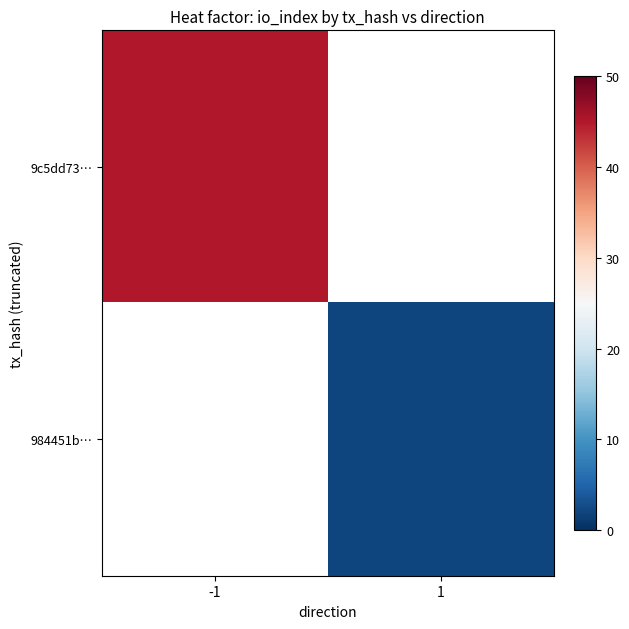

Is the value of 9c5dd73… at -1 greater than the value of 984451b… at -1?

No